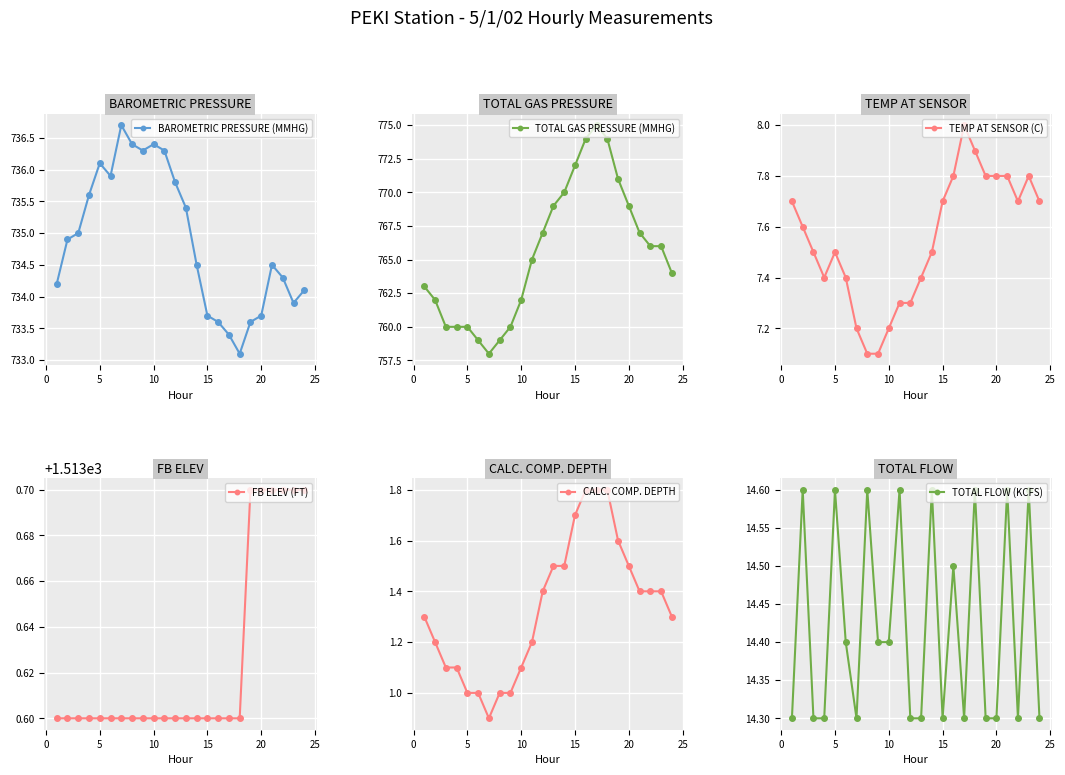

Reading left to right, list all the values displayed in this chart.

BAROMETRIC PRESSURE (MMHG): 734.2	734.9	735.0	735.6	736.1	735.9	736.7	736.4	736.3	736.4	736.3	735.8	735.4	734.5	733.7	733.6	733.4	733.1	733.6	733.7	734.5	734.3	733.9	734.1
TOTAL GAS PRESSURE (MMHG): 763.0	762.0	760.0	760.0	760.0	759.0	758.0	759.0	760.0	762.0	765.0	767.0	769.0	770.0	772.0	774.0	775.0	774.0	771.0	769.0	767.0	766.0	766.0	764.0
TEMP AT SENSOR (C): 7.7	7.6	7.5	7.4	7.5	7.4	7.2	7.1	7.1	7.2	7.3	7.3	7.4	7.5	7.7	7.8	8.0	7.9	7.8	7.8	7.8	7.7	7.8	7.7
FB ELEV (FT): 1513.6	1513.6	1513.6	1513.6	1513.6	1513.6	1513.6	1513.6	1513.6	1513.6	1513.6	1513.6	1513.6	1513.6	1513.6	1513.6	1513.6	1513.6	1513.7	1513.7	1513.7	1513.7	1513.7	1513.7
CALC. COMP. DEPTH: 1.3	1.2	1.1	1.1	1.0	1.0	0.9	1.0	1.0	1.1	1.2	1.4	1.5	1.5	1.7	1.8	1.8	1.8	1.6	1.5	1.4	1.4	1.4	1.3
TOTAL FLOW (KCFS): 14.3	14.6	14.3	14.3	14.6	14.4	14.3	14.6	14.4	14.4	14.6	14.3	14.3	14.6	14.3	14.5	14.3	14.6	14.3	14.3	14.6	14.3	14.6	14.3